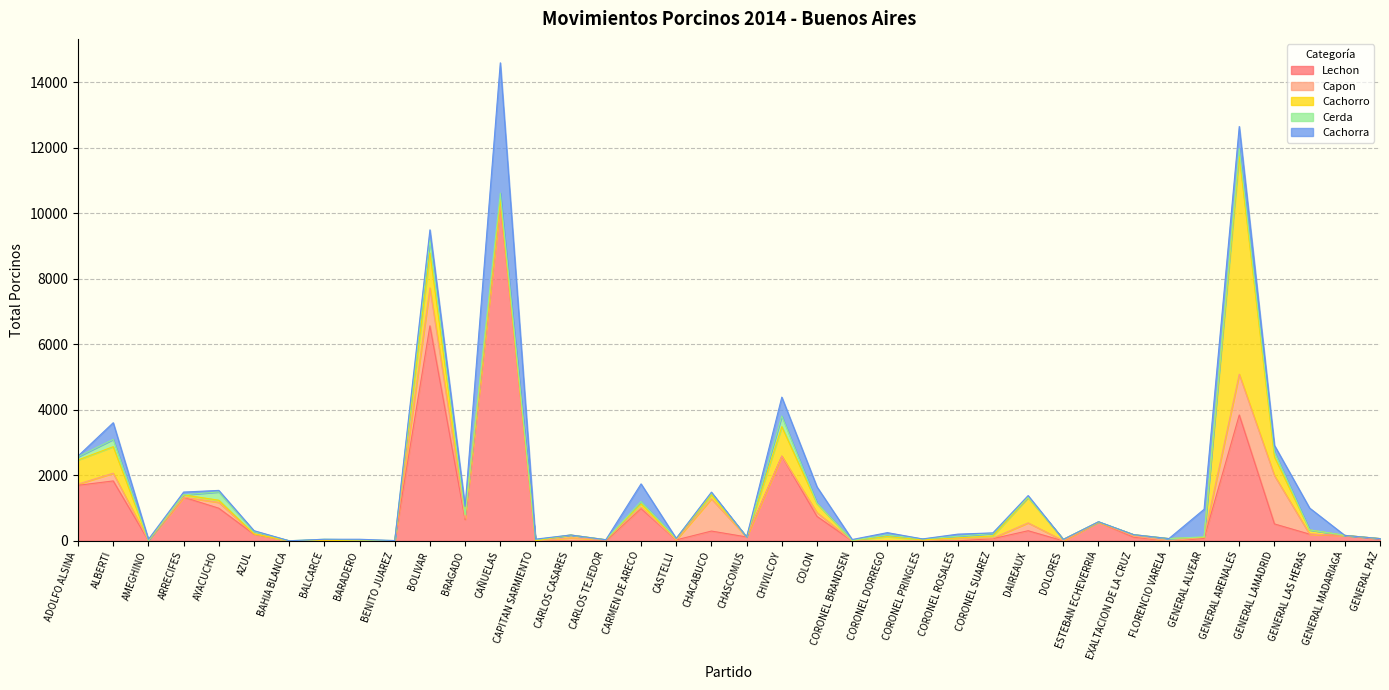

The Capon series shows 0 at CAÑUELAS. True or false?

True